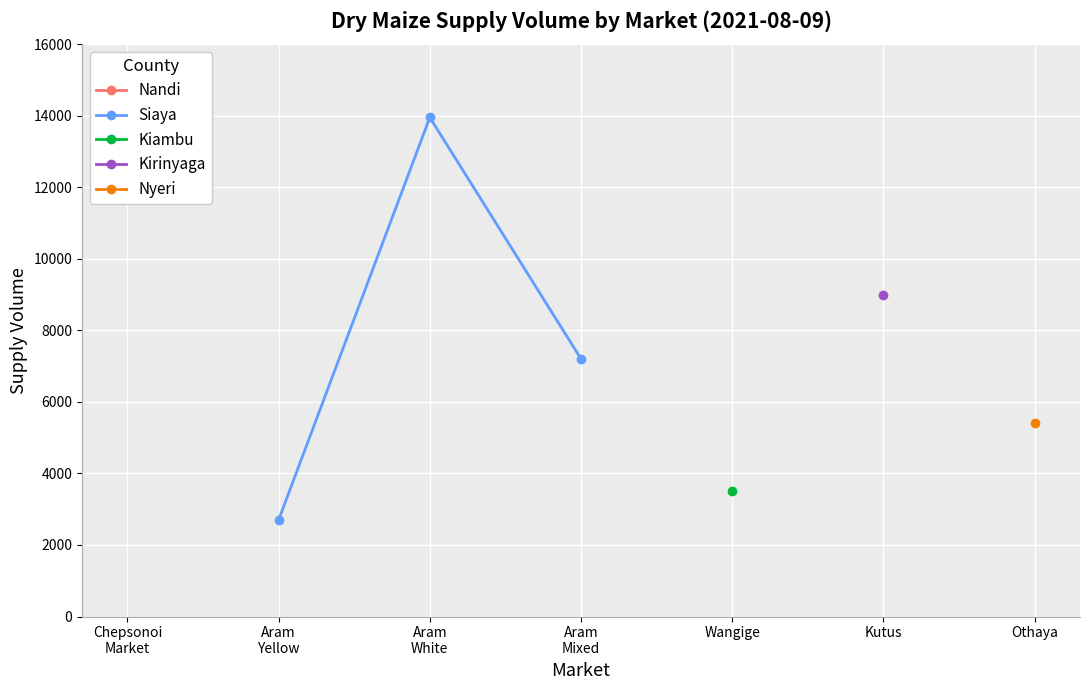

What is the lowest value of the Siaya series?

2700